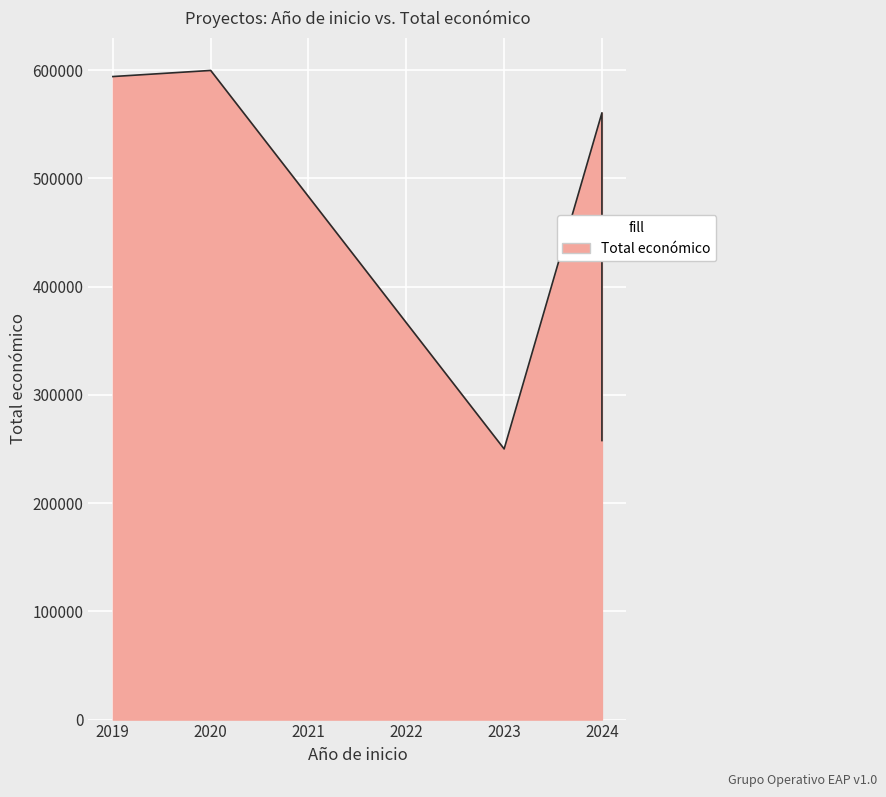

What is the difference between the values at 2024 and 2019?

336221